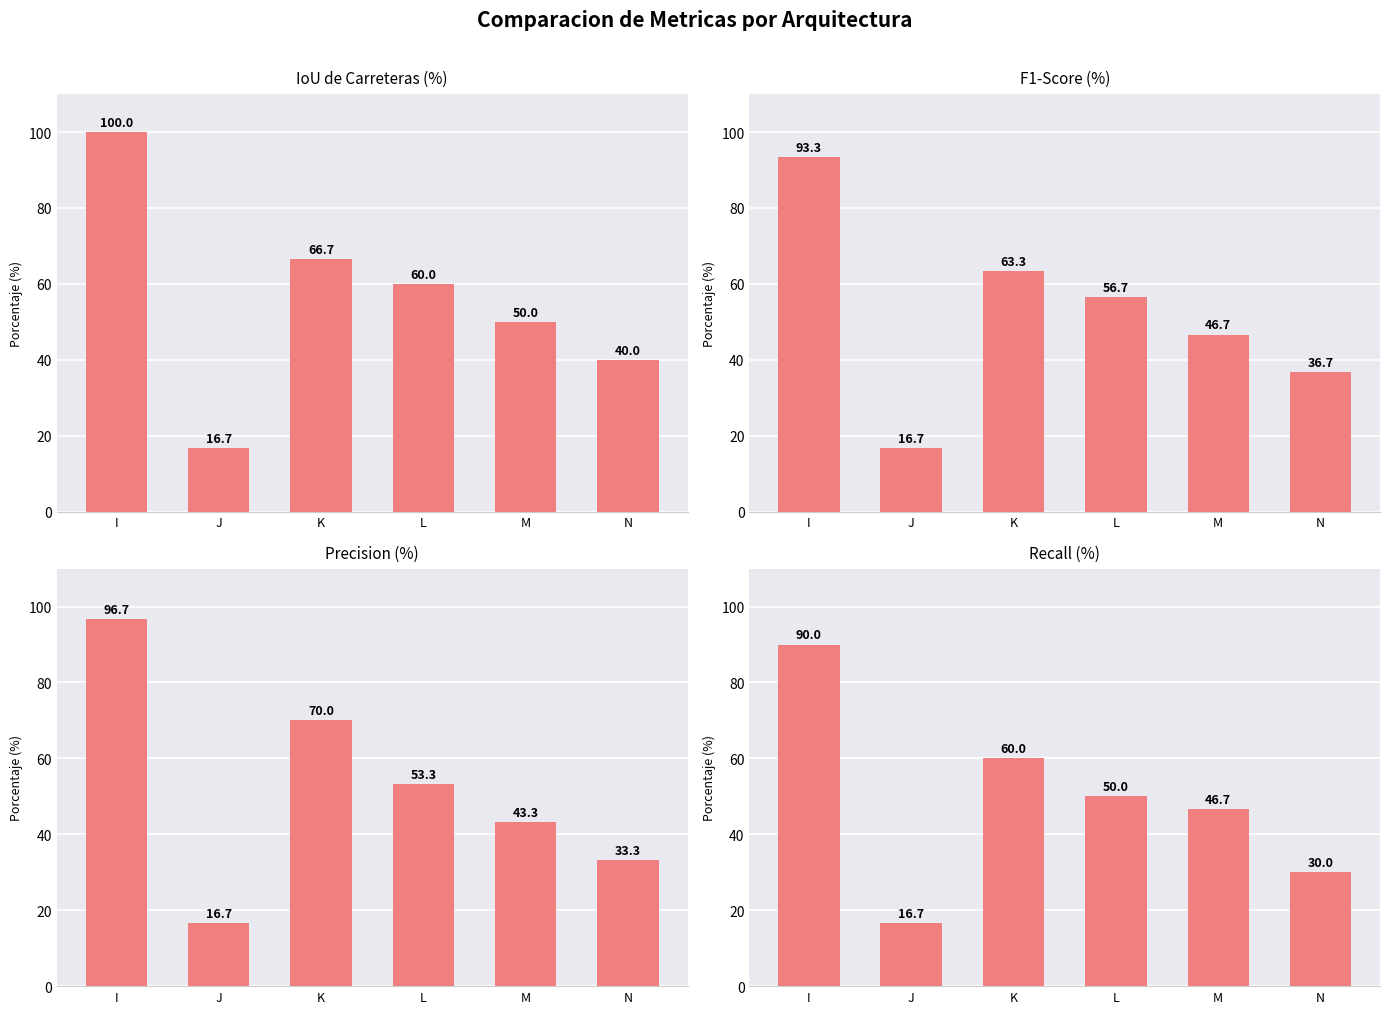

Which series has the widest spread of values?

IoU de Carreteras (%)